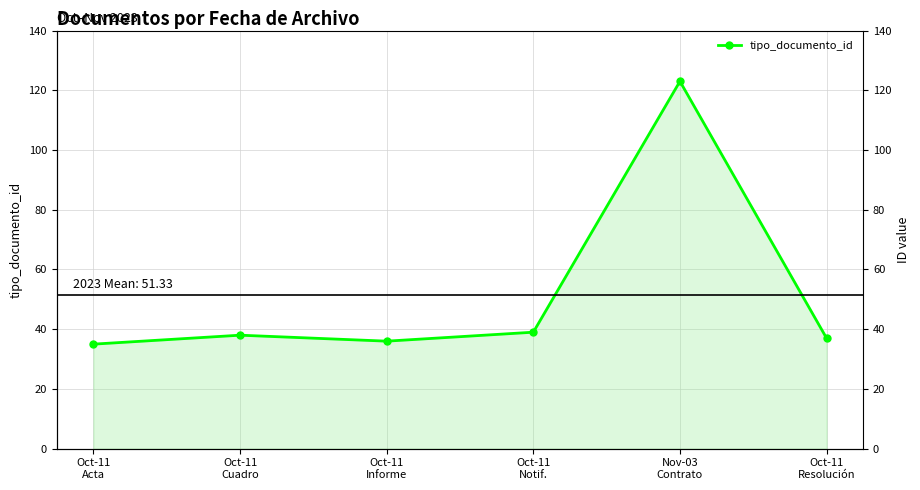

Where is the data nearest to the value 79?

Oct-11
Notif.